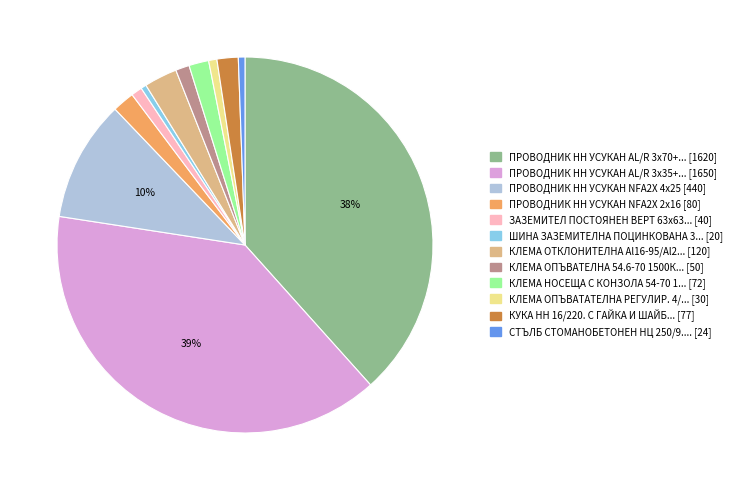

To the nearest percent, what is the average slice percentage?

8%